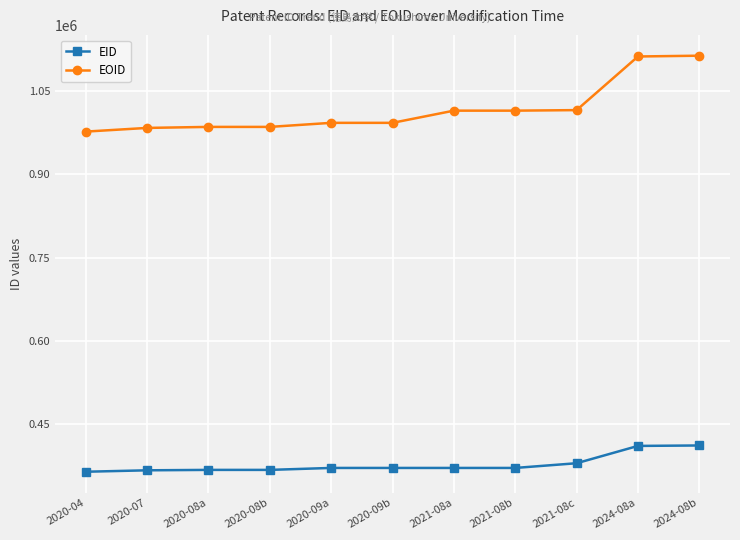

How many data points in EOID are less than 992561?

5